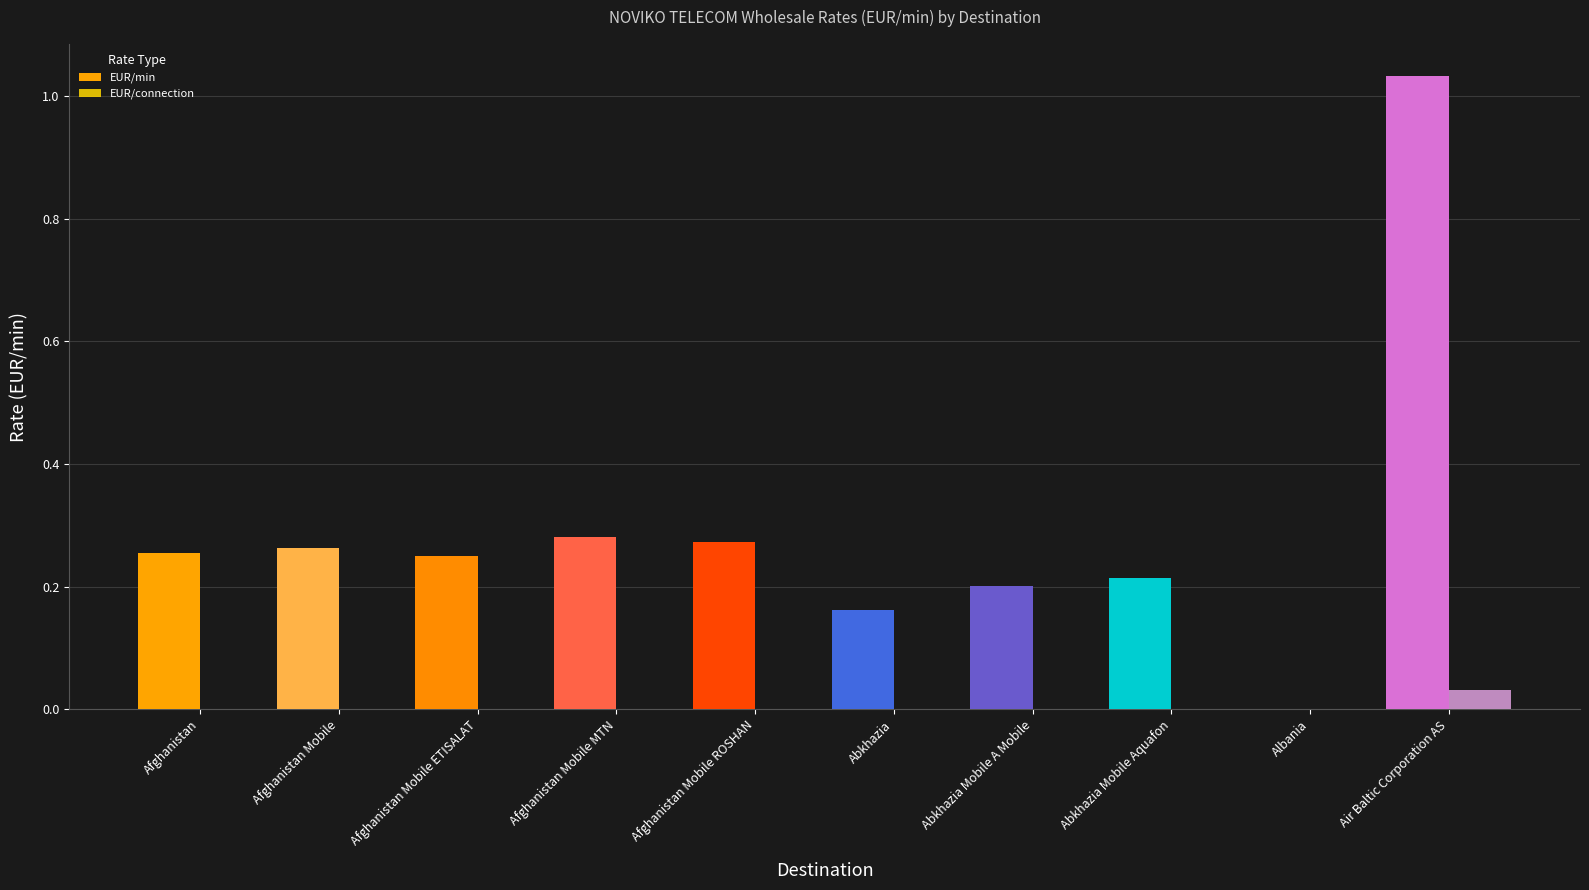

Which label corresponds to the largest value in the chart?

Air Baltic Corporation AS